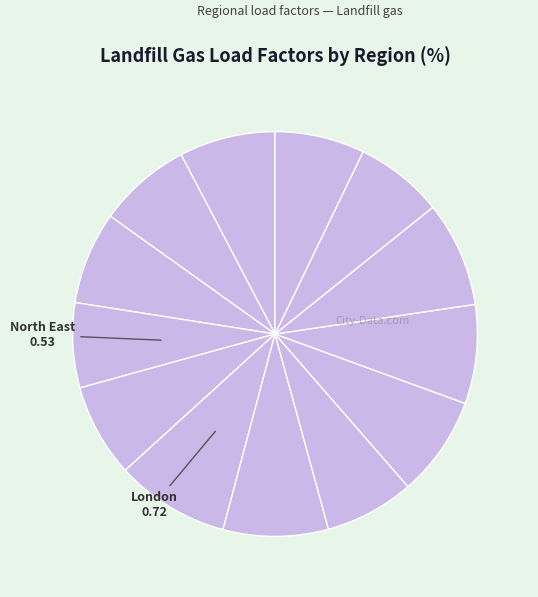

Rank the categories by value from lowest to highest.

North East, Scotland, South West, Wales, East of England, East Midlands, North West, England, Yorkshire & The Humber, West Midlands, South East, Northern Ireland, London